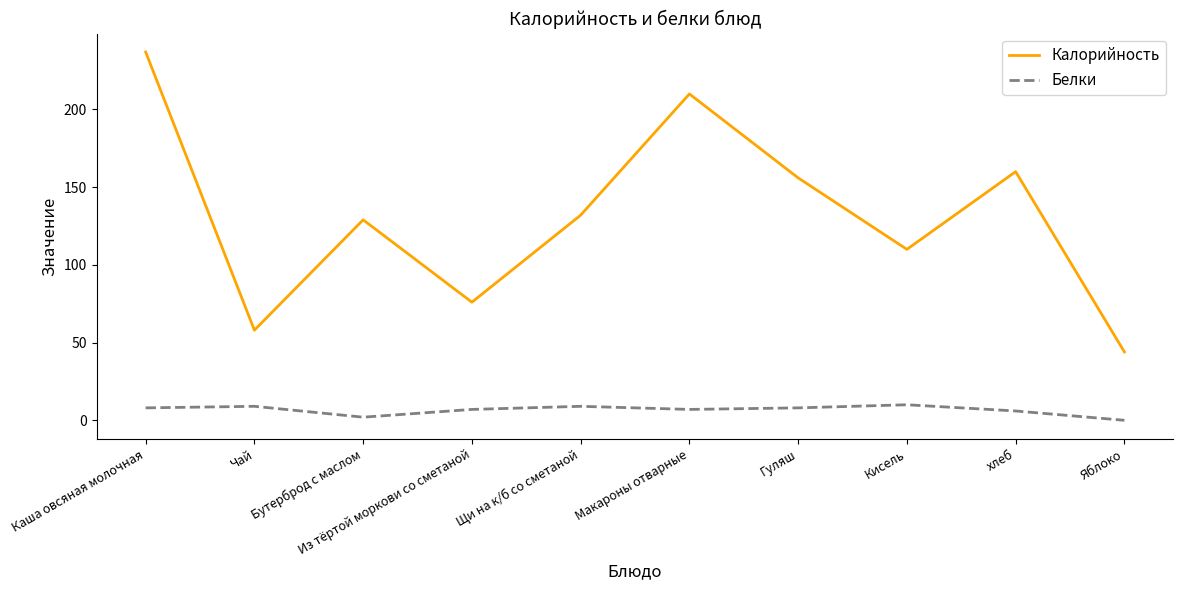

True or false: Калорийность and Белки cross at least once.

False